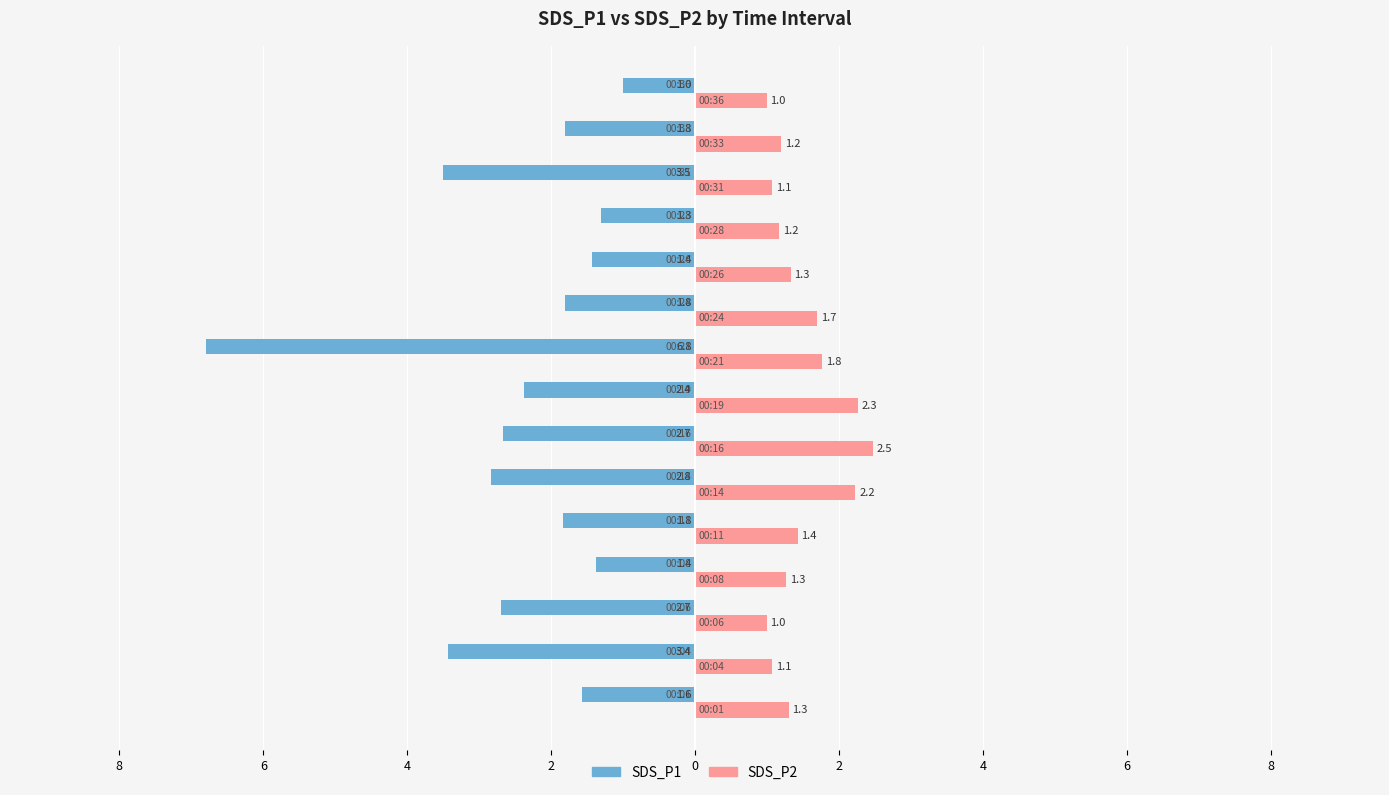

What are all the series names shown in the legend?

SDS_P1, SDS_P2